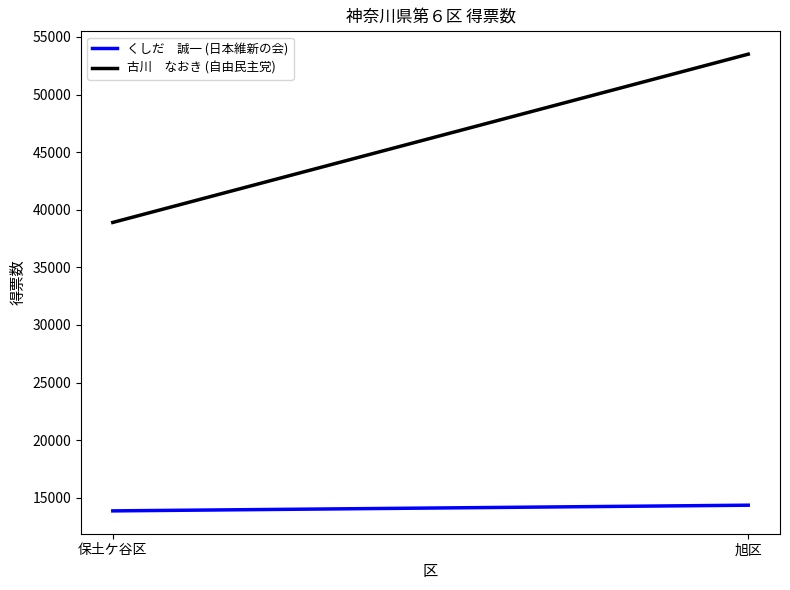

What position from the left is 保土ケ谷区?

1